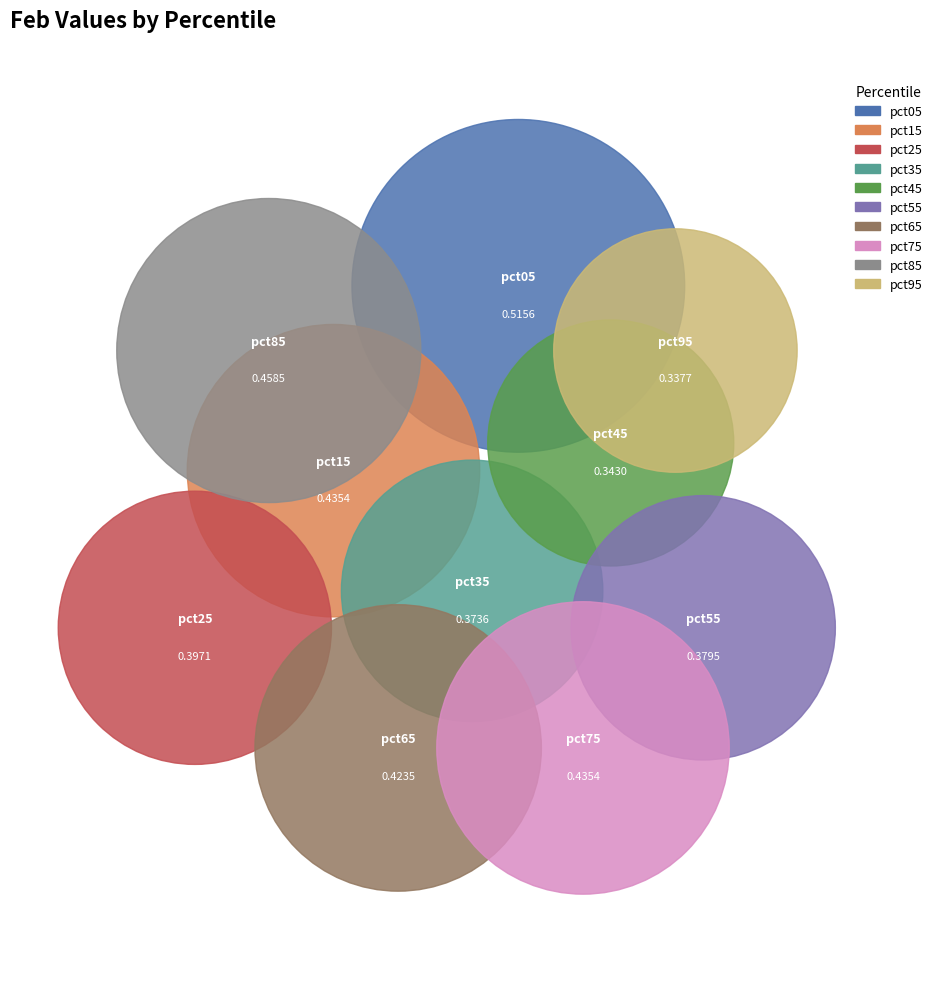

Is it true that pct25 is 22% of the pie?

False